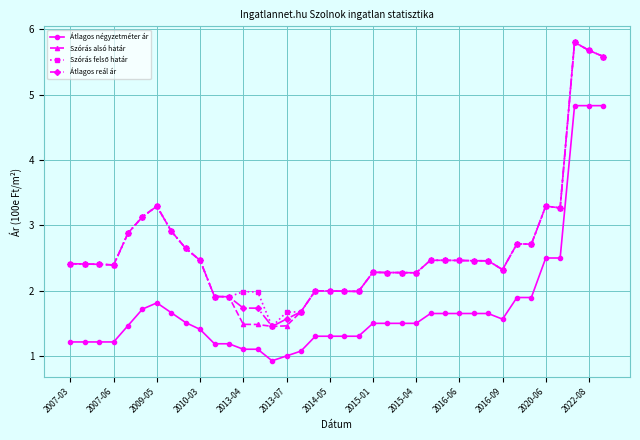

What is the average value of the Átlagos reál ár series?

2.6